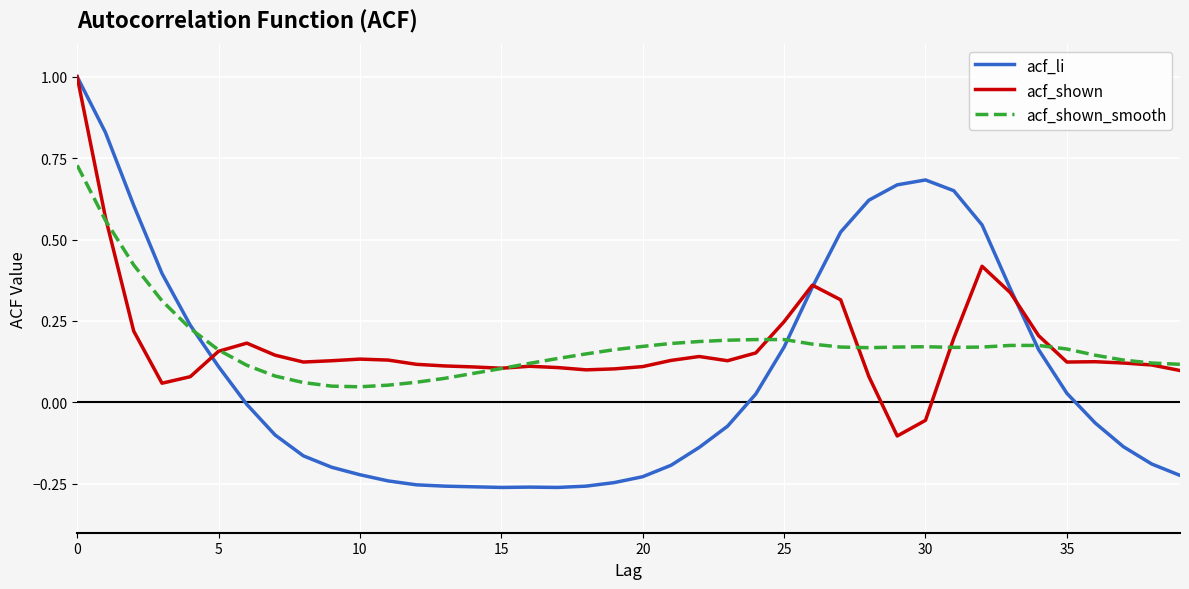

What is the maximum value for acf_shown?

1.0